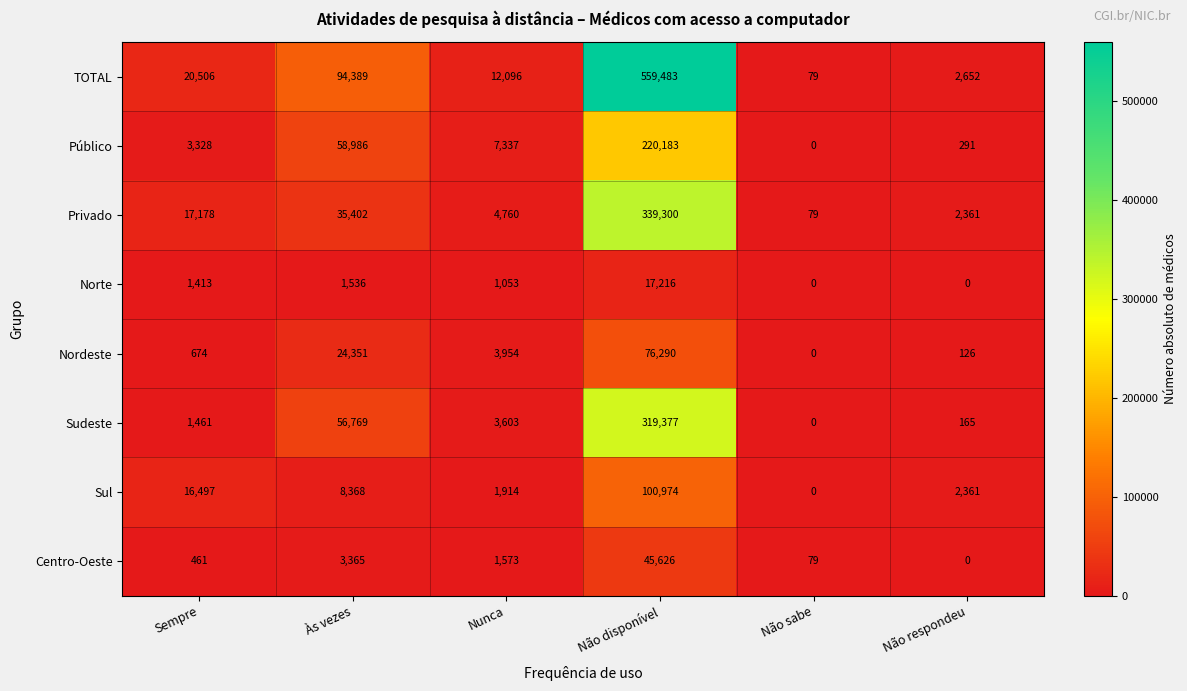

At which label does Nordeste reach its peak?

Não disponível